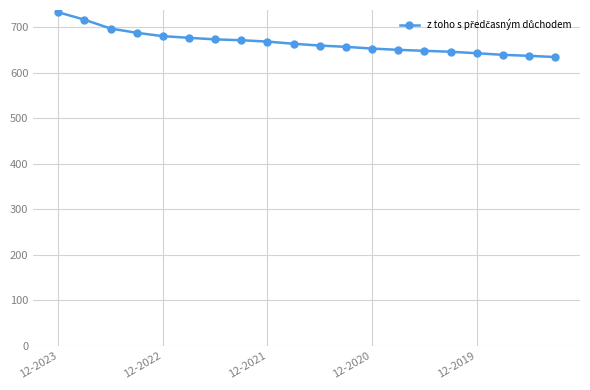

What is the difference between the second highest and second lowest values?

79.4